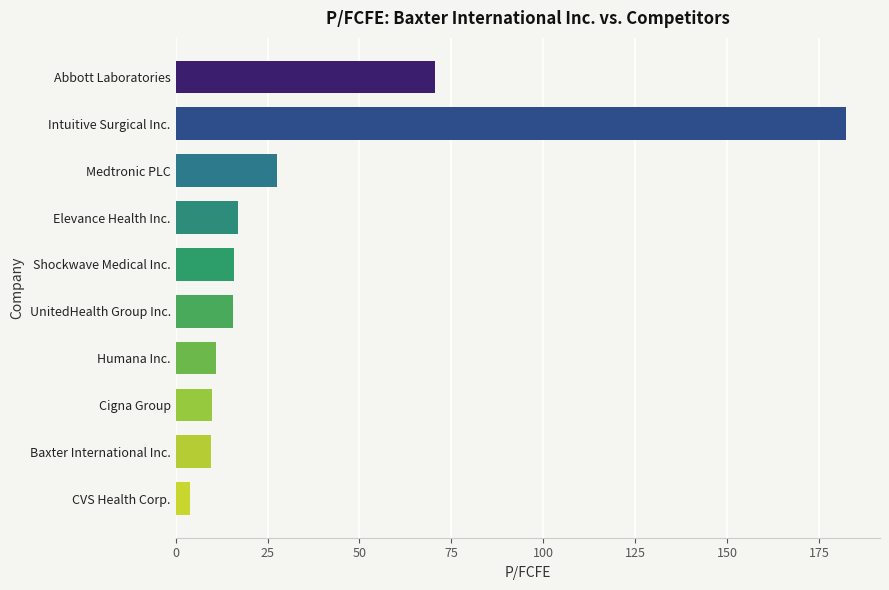

What position from the bottom is Humana Inc.?

4